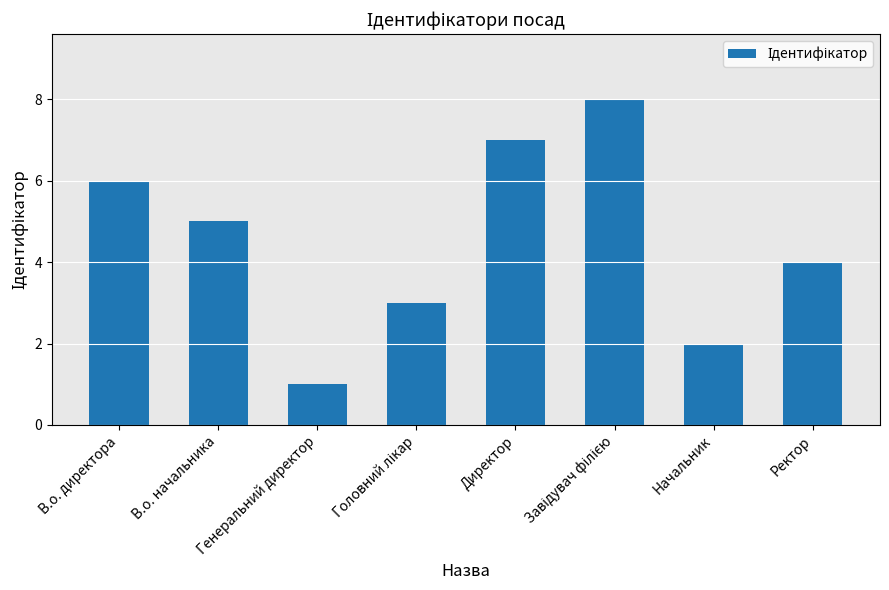

What position from the right is Директор?

4